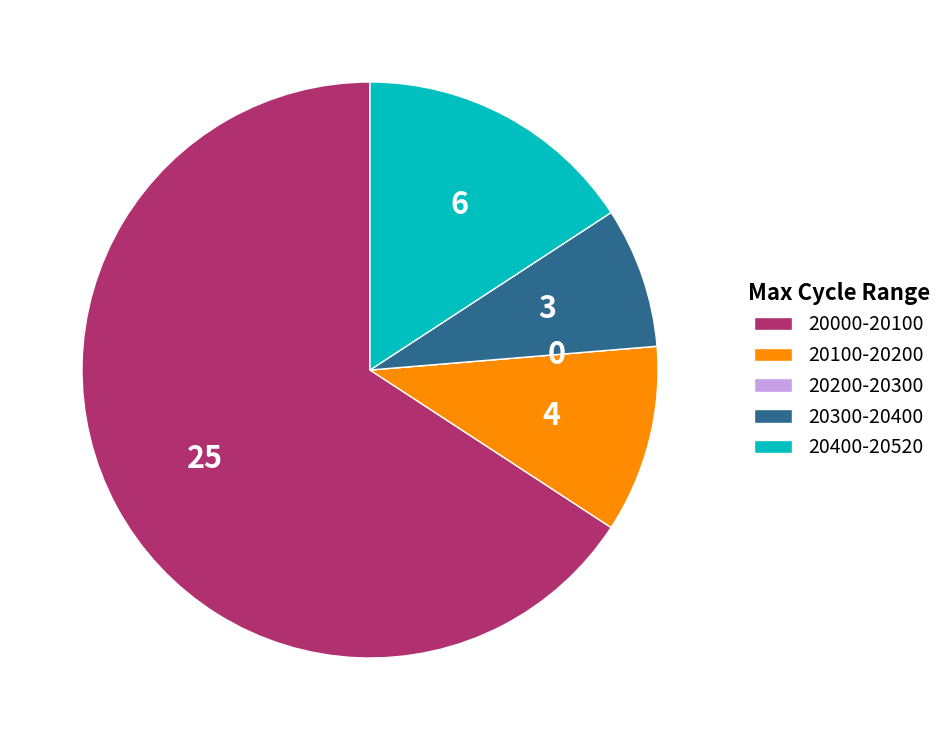

Is it true that 20400-20520 is 9% of the pie?

False